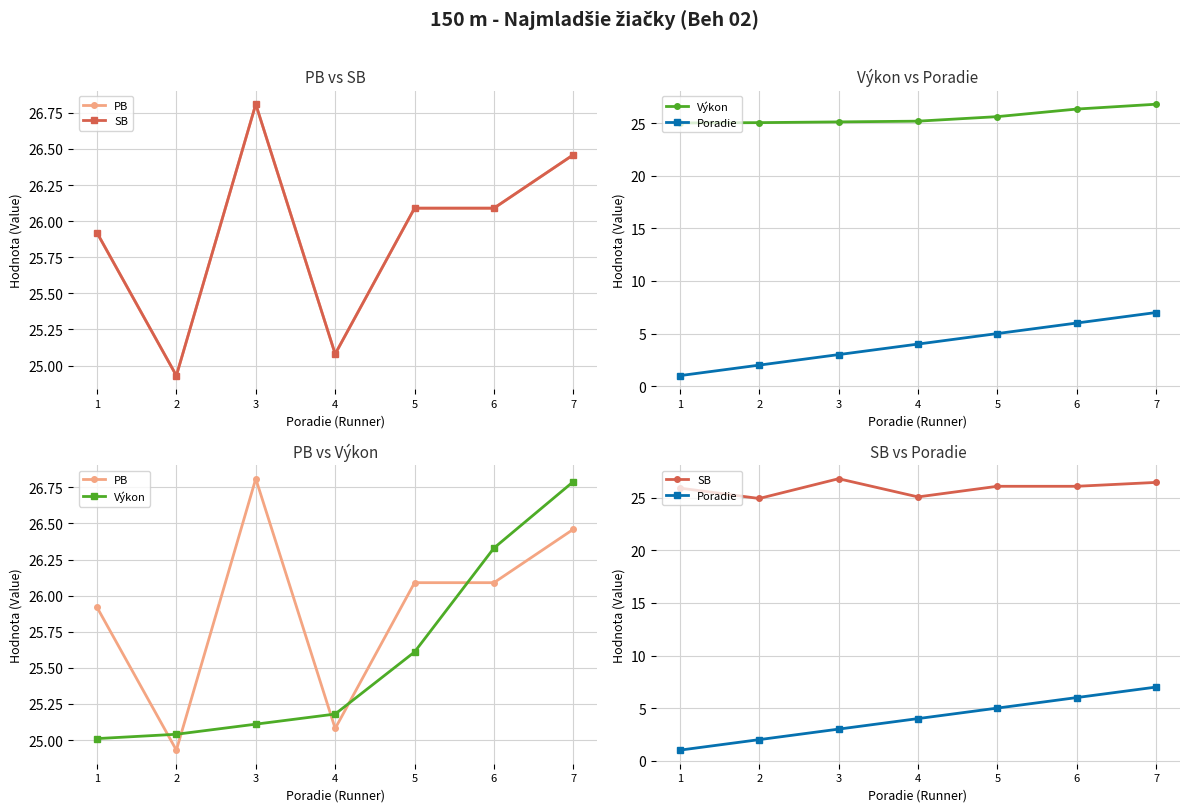

Reading left to right, extract all data points from this chart.

PB: 1=25.9	2=24.9	3=26.8	4=25.1	5=26.1	6=26.1	7=26.5
SB: 1=25.9	2=24.9	3=26.8	4=25.1	5=26.1	6=26.1	7=26.5
Výkon: 1=25.0	2=25.0	3=25.1	4=25.2	5=25.6	6=26.3	7=26.8
Poradie: 1=1.0	2=2.0	3=3.0	4=4.0	5=5.0	6=6.0	7=7.0